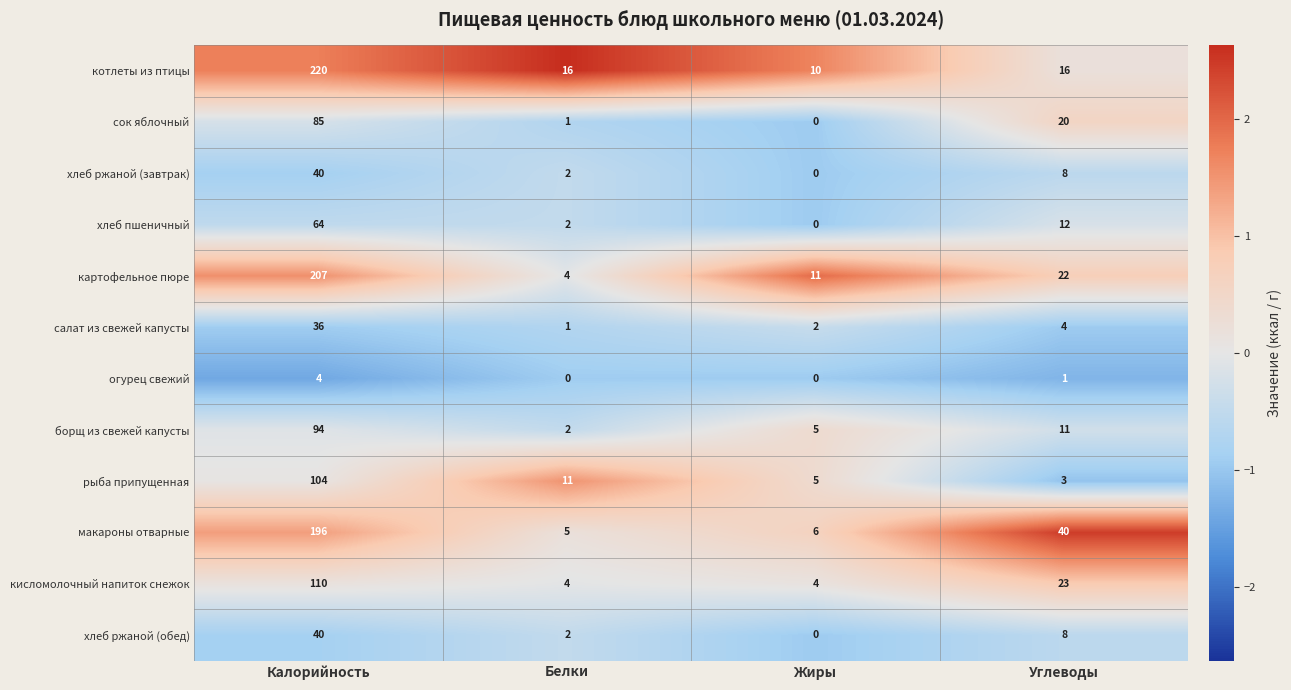

What is the maximum value for хлеб ржаной (завтрак)?

40